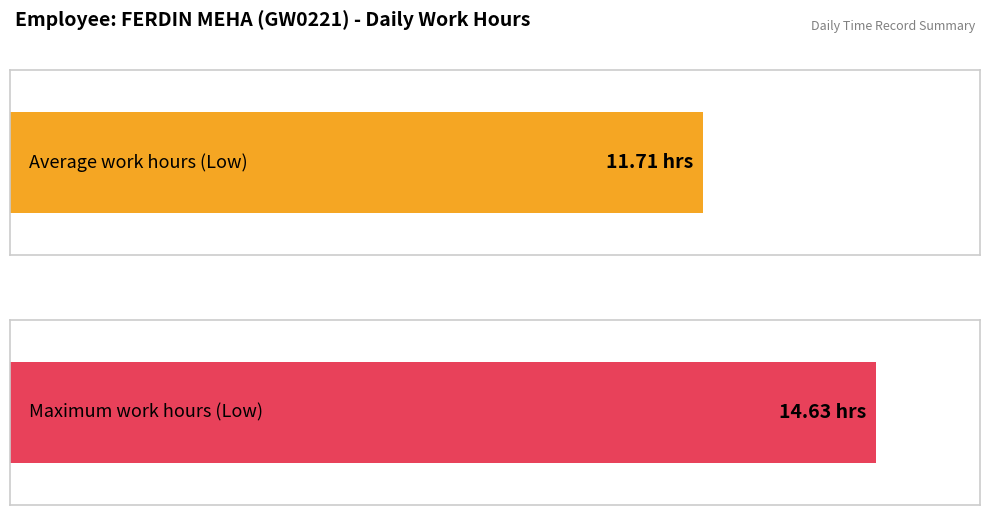

Is it true that the value at 19 is 20.8?

False